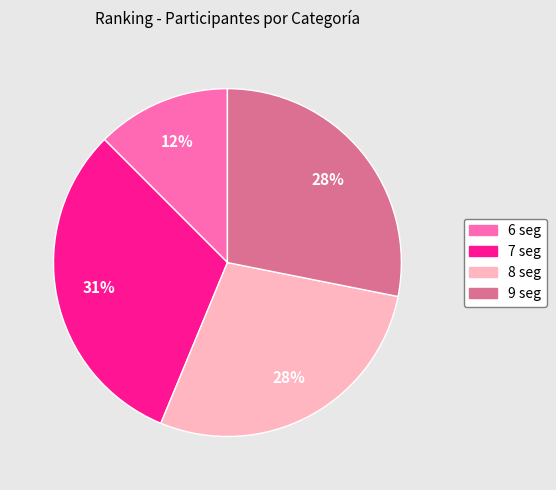

To the nearest percent, what is the difference between the largest and smallest slice percentages?

19%